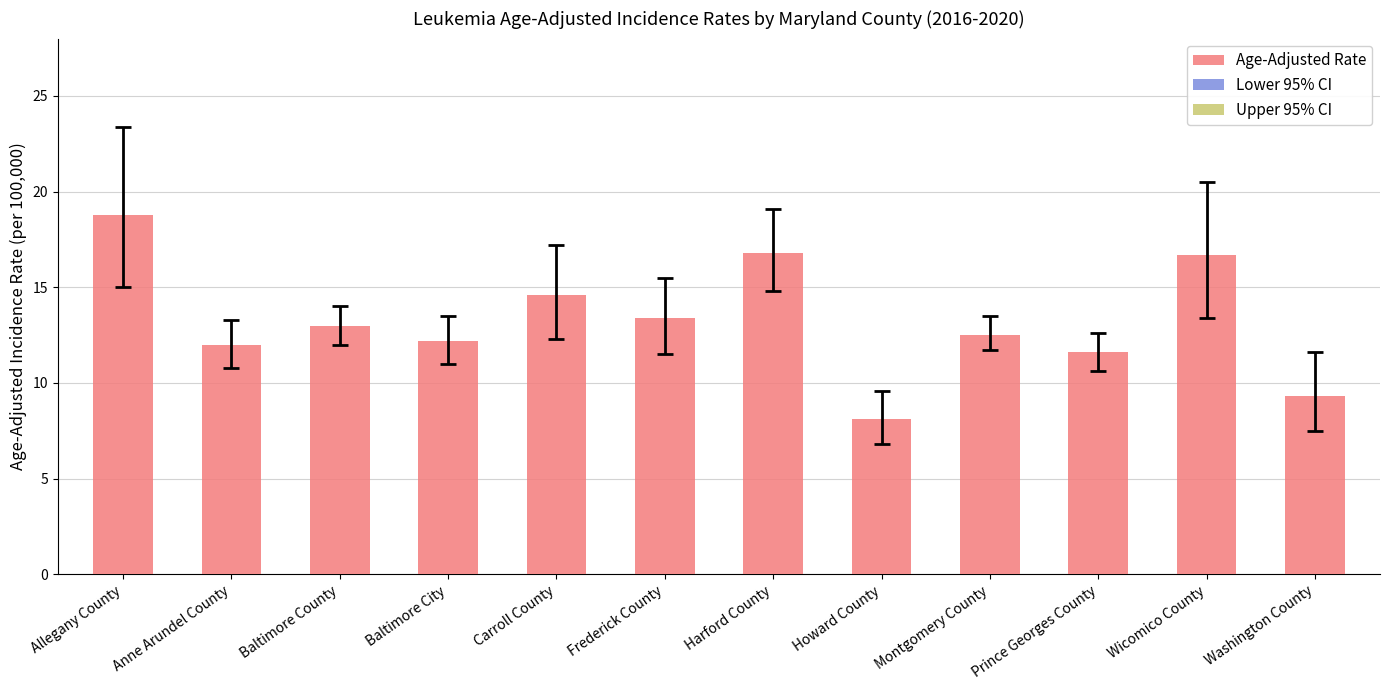

What is the sum of all values?

159.0